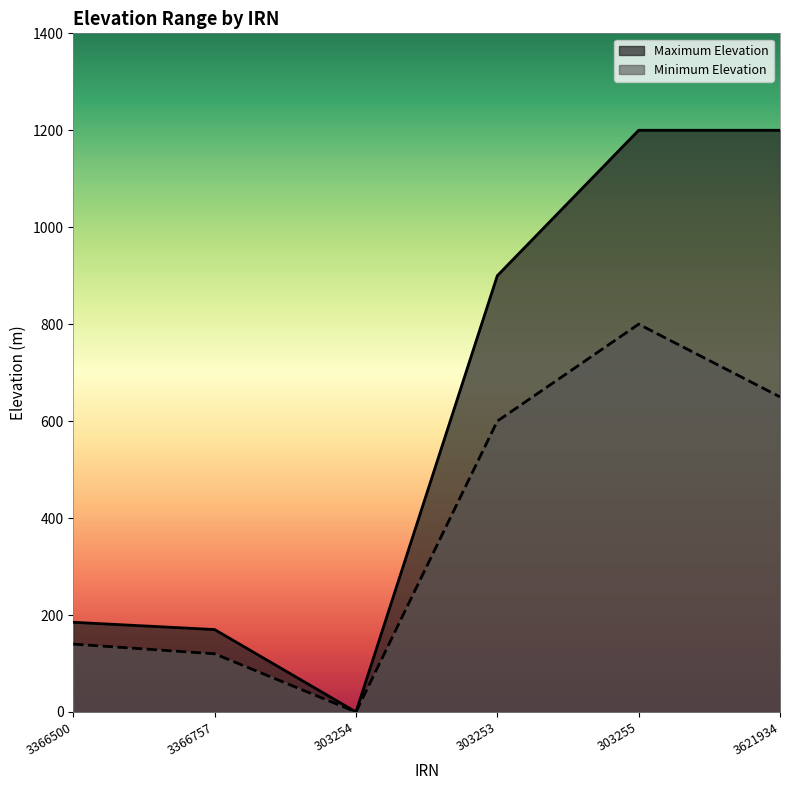

How many values in Minimum Elevation are above zero?

5